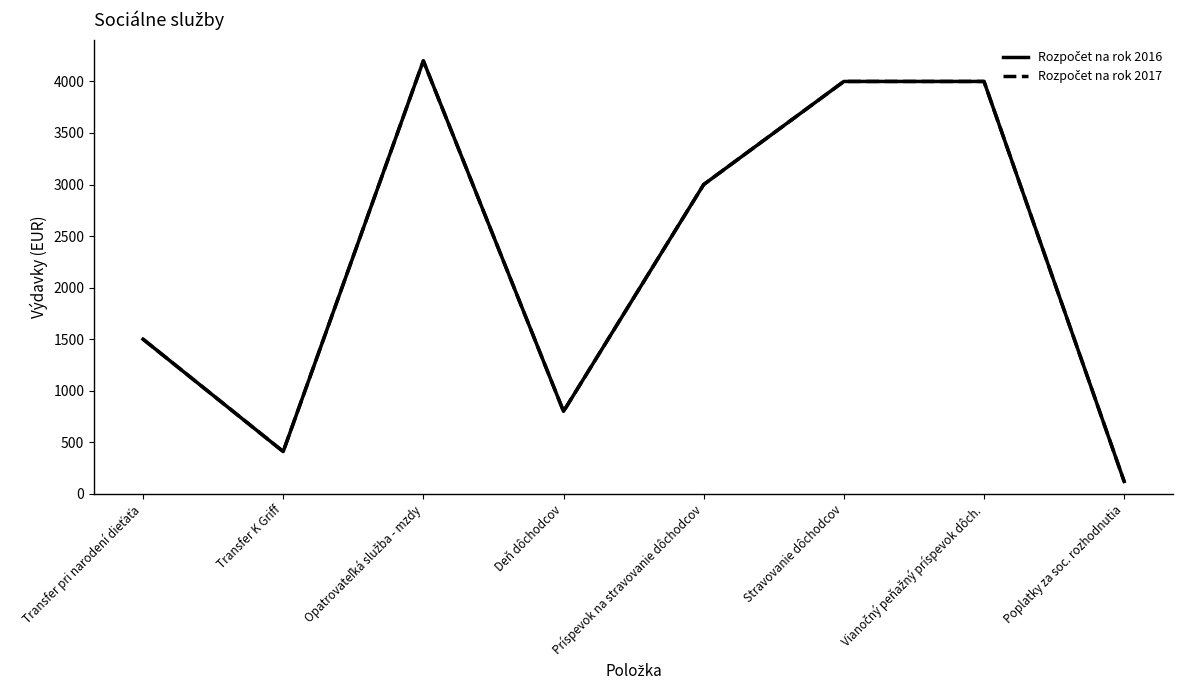

What is the approximate value of Rozpočet na rok 2016 at Deň dôchodcov, to the nearest 10?

800